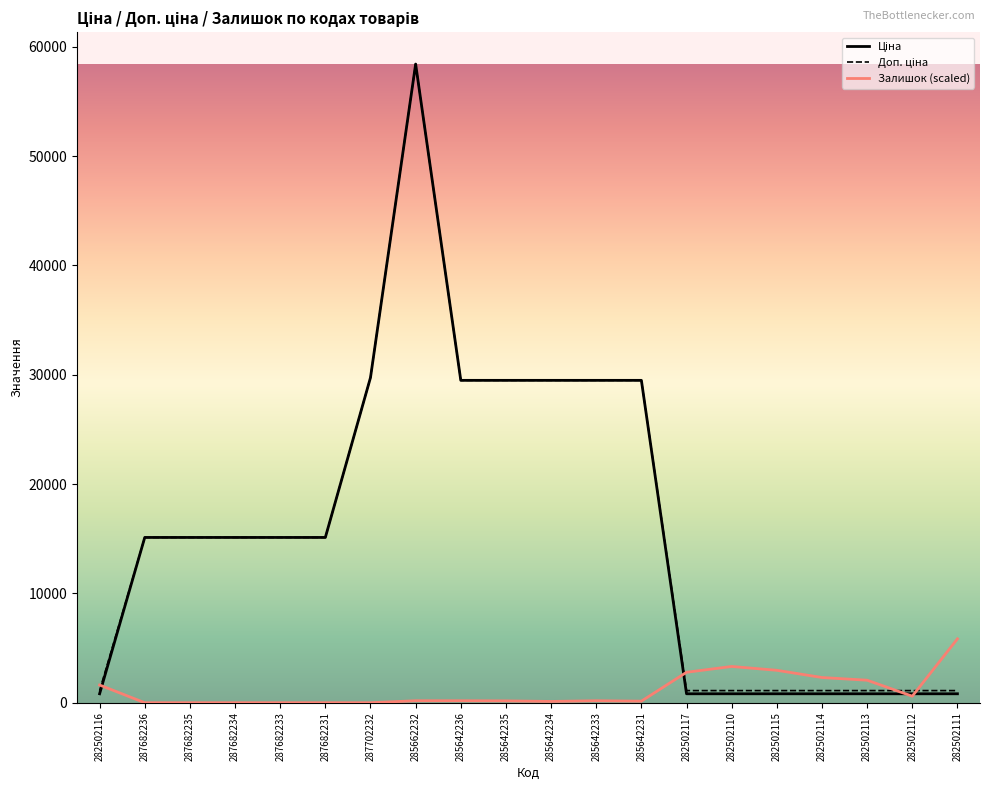

At which category is the sum across all series the highest?

285662232